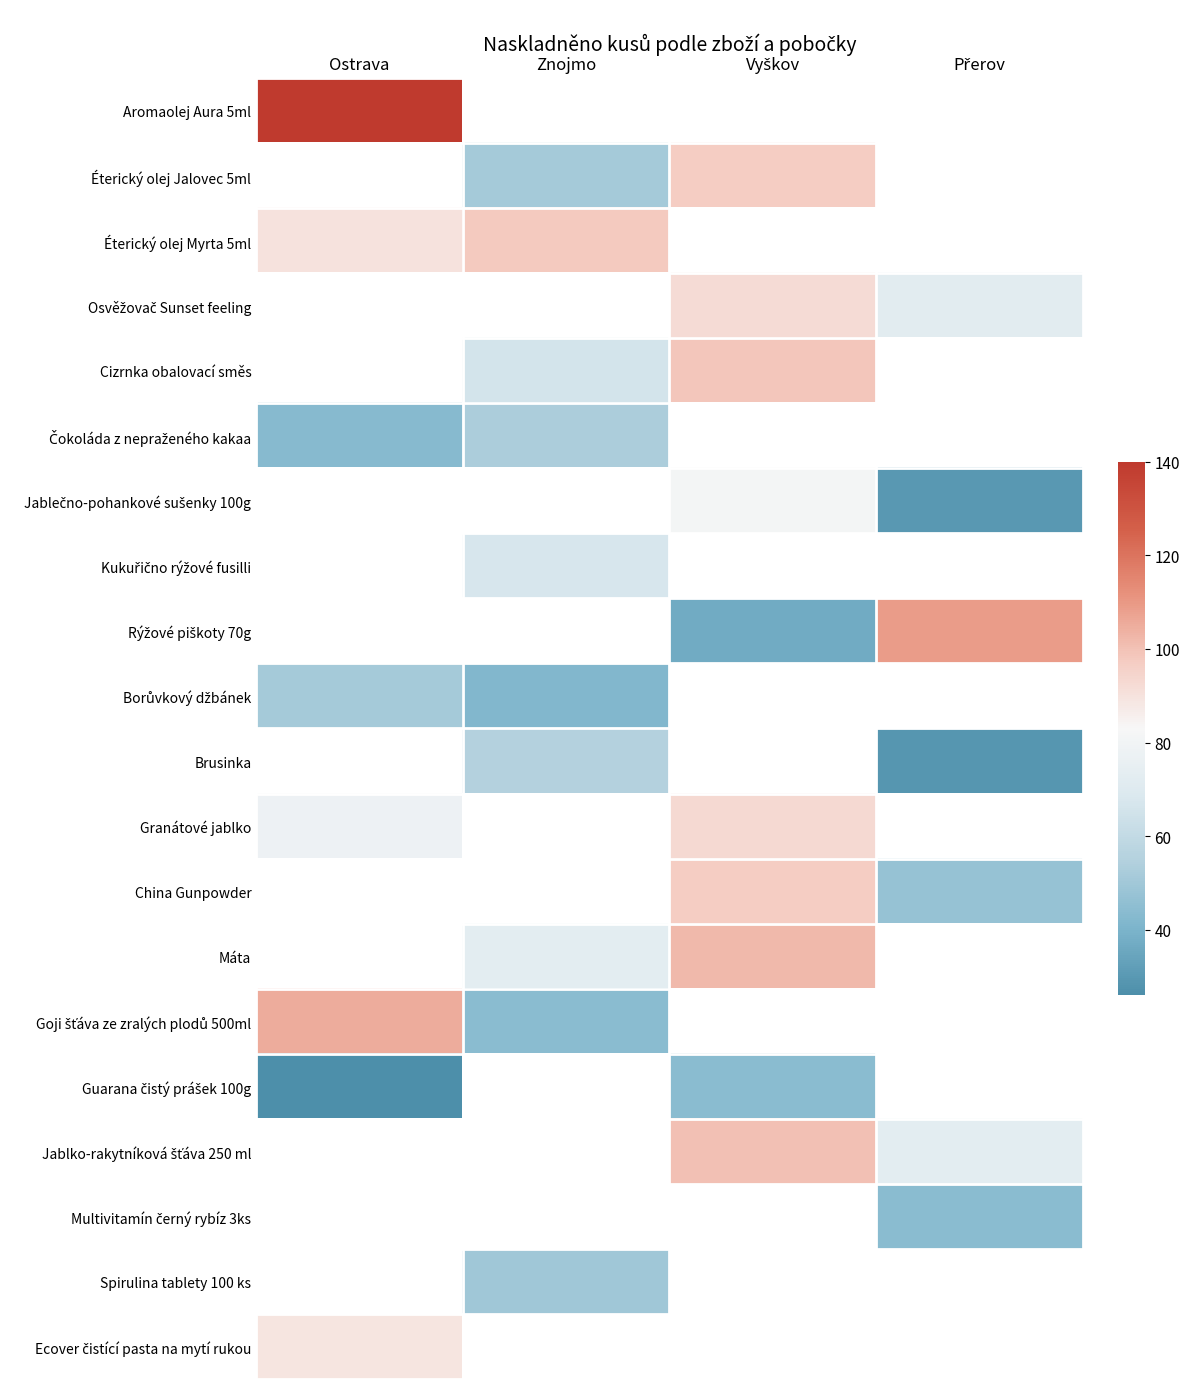

What is the sum of the Čokoláda z nepraženého kakaa values at Ostrava and Znojmo?

96.0